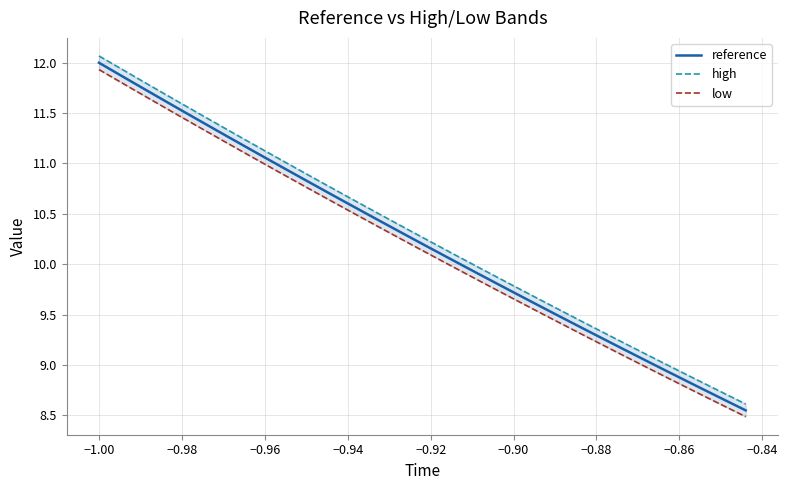

True or false: reference has a value of 3.7 at −0.90.

False